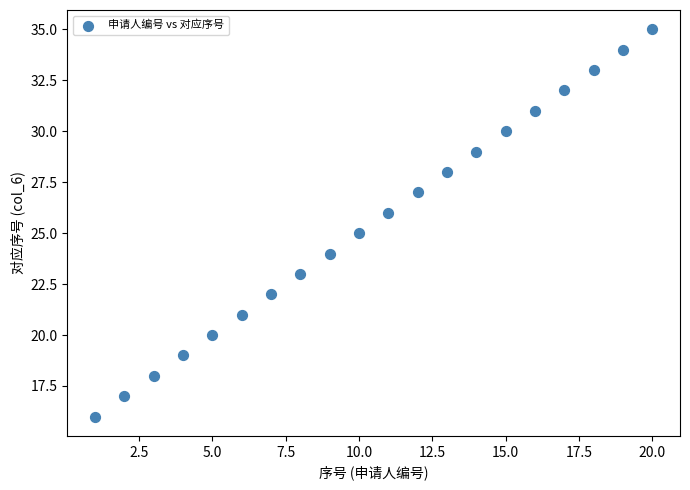

What is the range of X values (max minus min)?

19